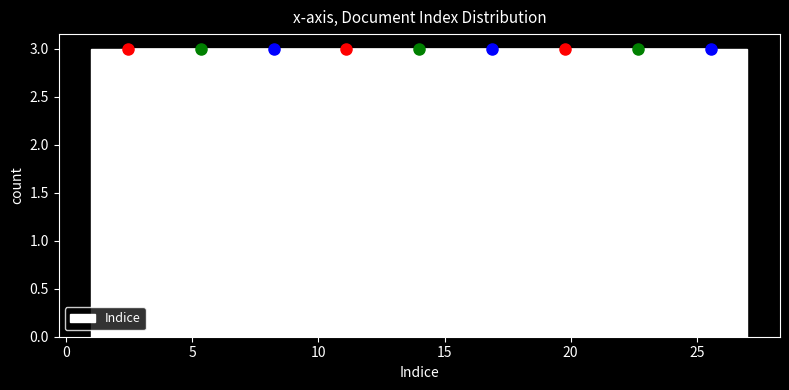

Reading left to right, transcribe this chart: for each bar, give the range it covers on the x-axis and its height. Neither the bar edges nor the heights are printed on the chart, so give them approximately, as read against the axes.

1.0 to 4.0: 3
4.0 to 7.0: 3
7.0 to 9.5: 3
9.5 to 12.5: 3
12.5 to 15.5: 3
15.5 to 18.5: 3
18.5 to 21.0: 3
21.0 to 24.0: 3
24.0 to 27.0: 3